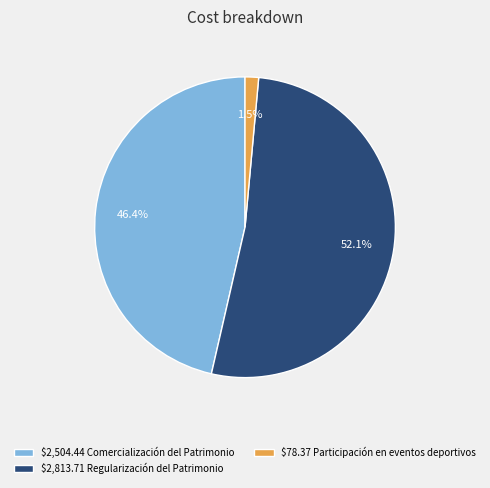

Which category has the smallest portion of the pie?

$78.37 Participación en eventos deportivos